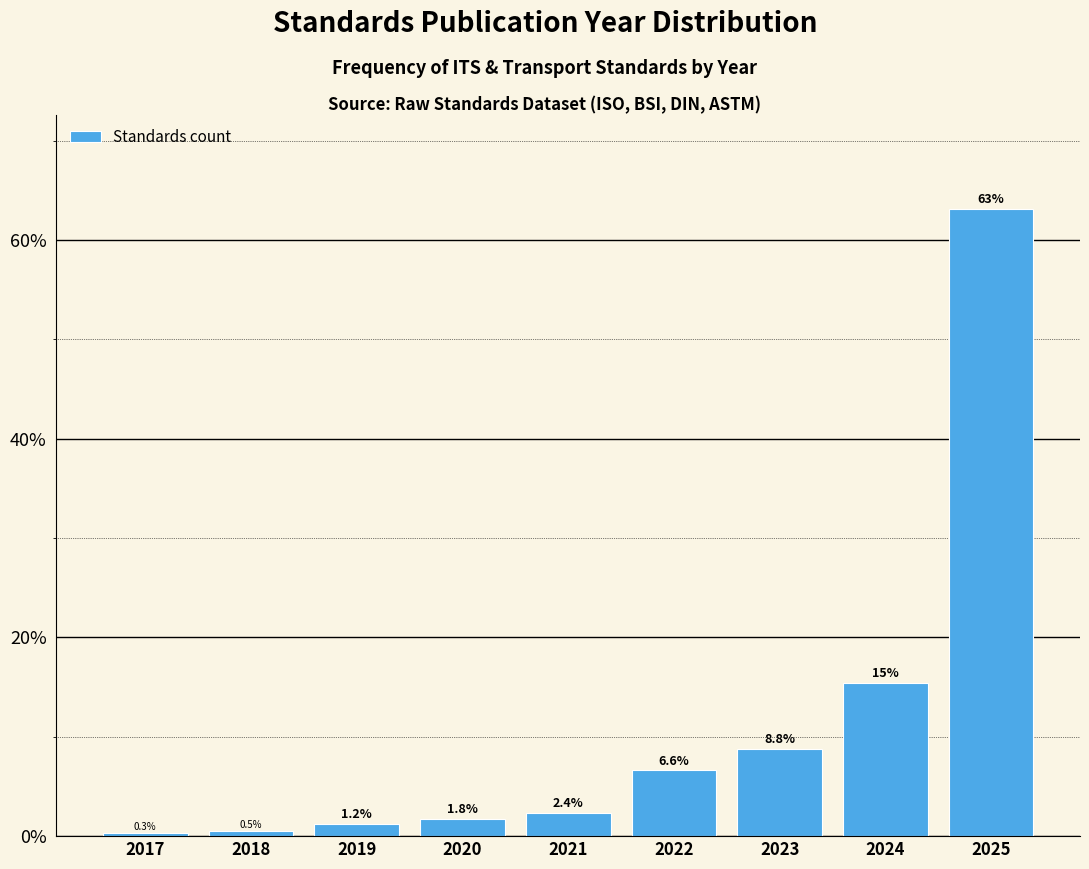

Reading right to left, list all the values displayed in this chart.

63.1	15.4	8.8	6.6	2.4	1.8	1.2	0.5	0.3